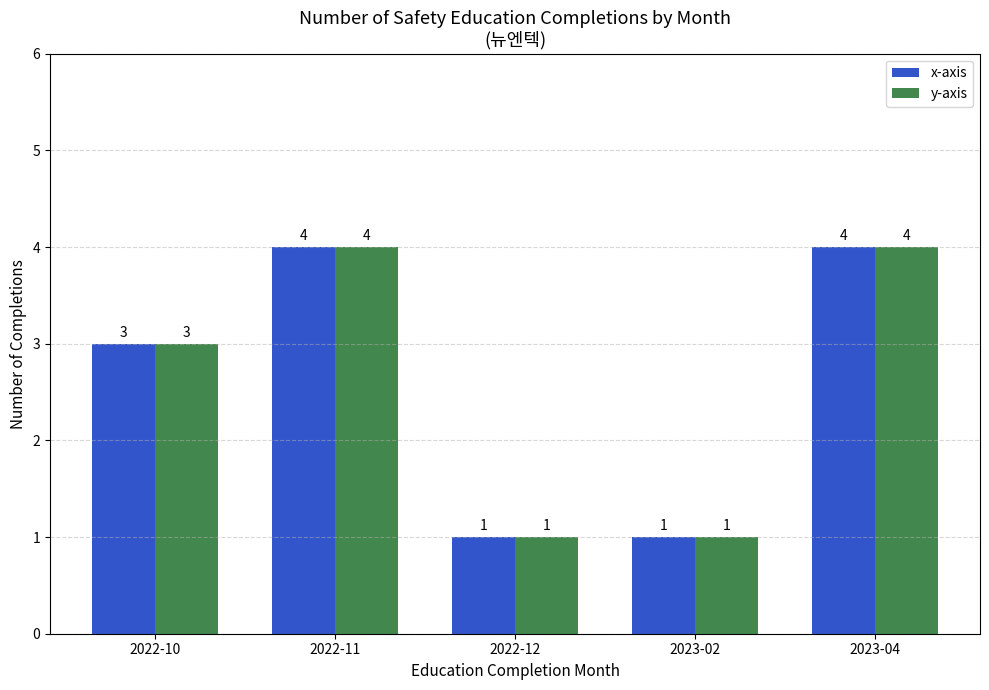

What is the greatest value displayed?

4